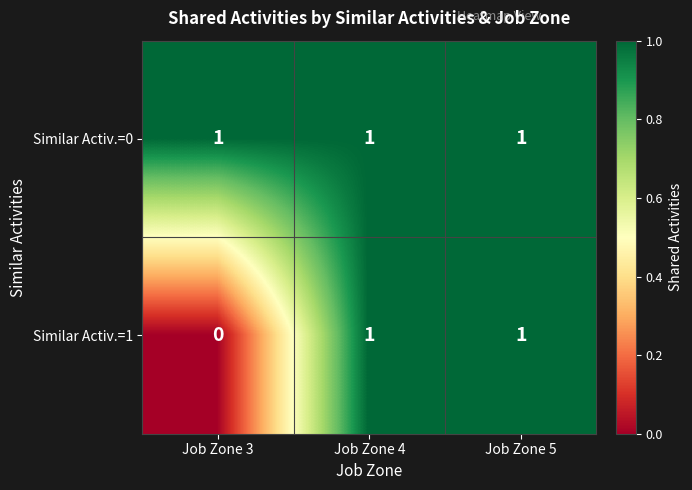

Is it true that Similar Activ.=1 equals 1 at Job Zone 5?

True